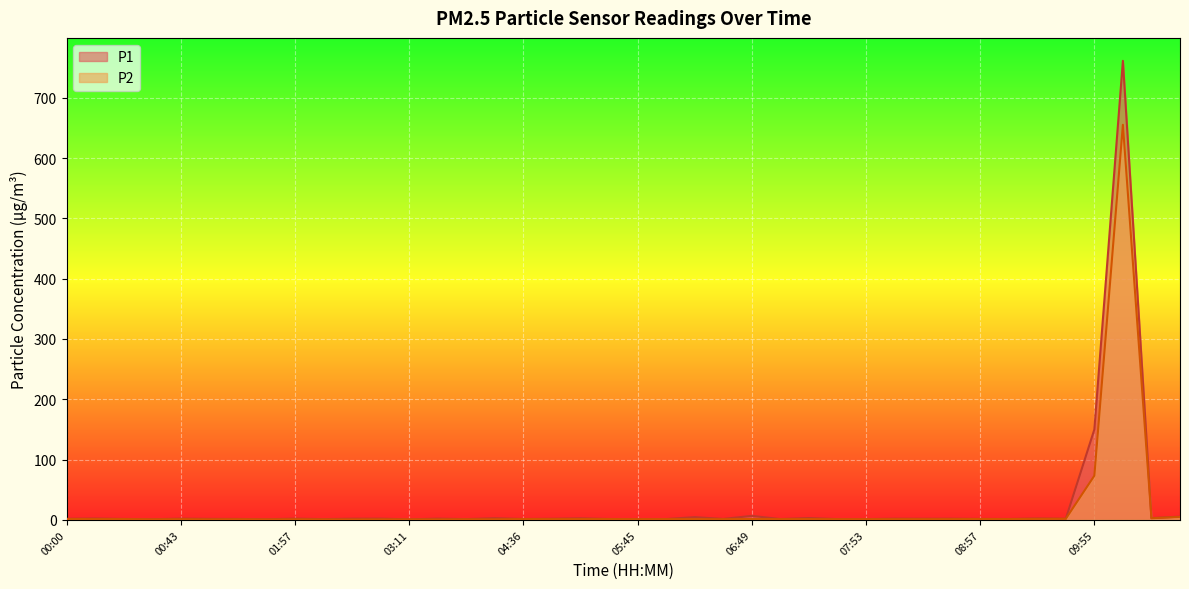

What is the label of the 22nd point from the right?

05:14